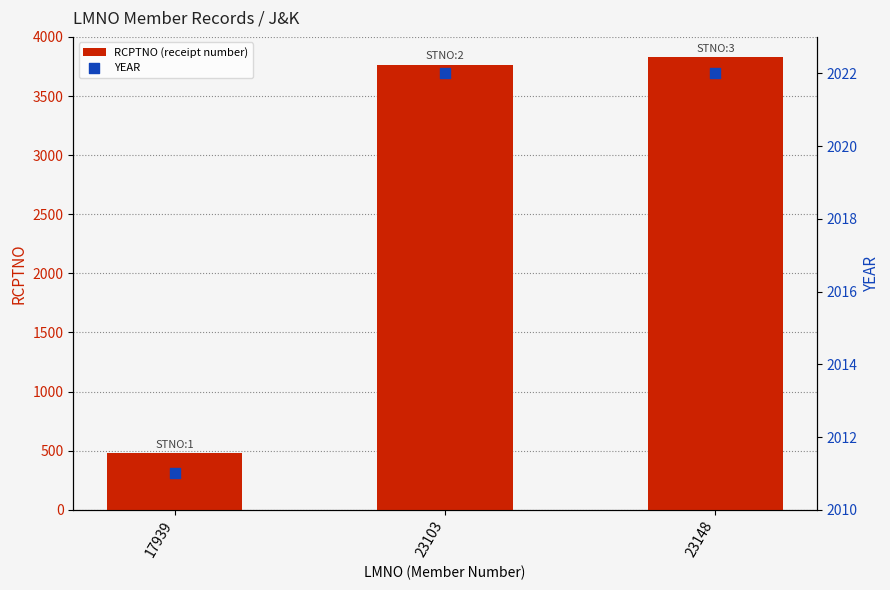

Is the value of RCPTNO (receipt number) at 23103 greater than the value of YEAR at 23148?

Yes